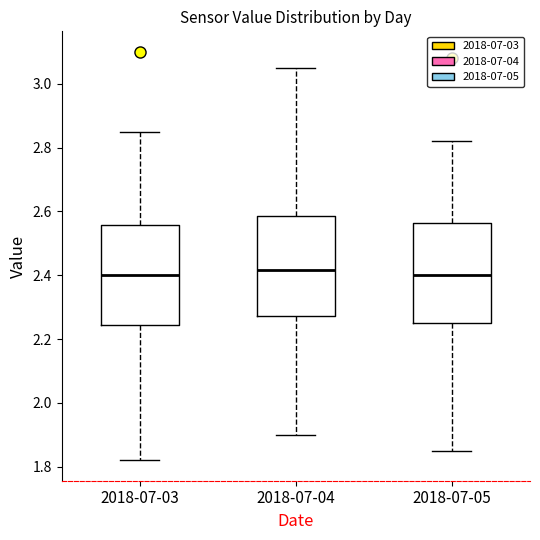

Reading left to right, read every box against the y-axis: the position of its median line, the range the box covers, and the ends of its whiskers. The values are not printed on the chart, so give them approximately, as read against the axis.

2018-07-03: median 2.40, box 2.24 to 2.56, whiskers 1.82 to 2.86
2018-07-04: median 2.42, box 2.28 to 2.58, whiskers 1.90 to 3.06
2018-07-05: median 2.40, box 2.26 to 2.56, whiskers 1.86 to 2.82